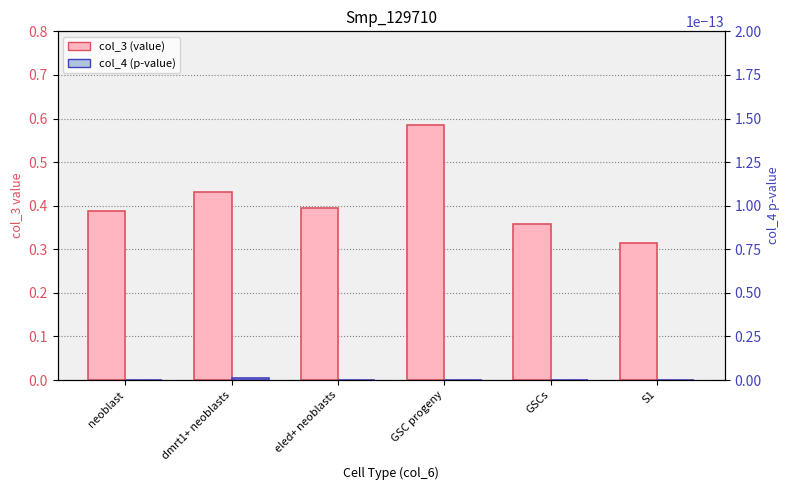

What is the label of the 5th bar from the left?

GSCs